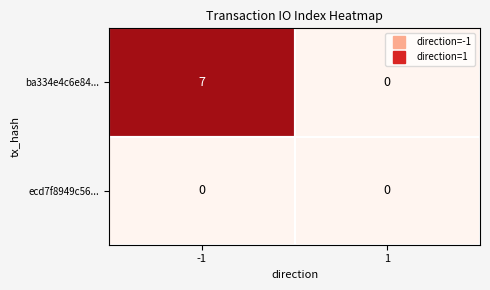

Read the ba334e4c6e84... value at -1.

7